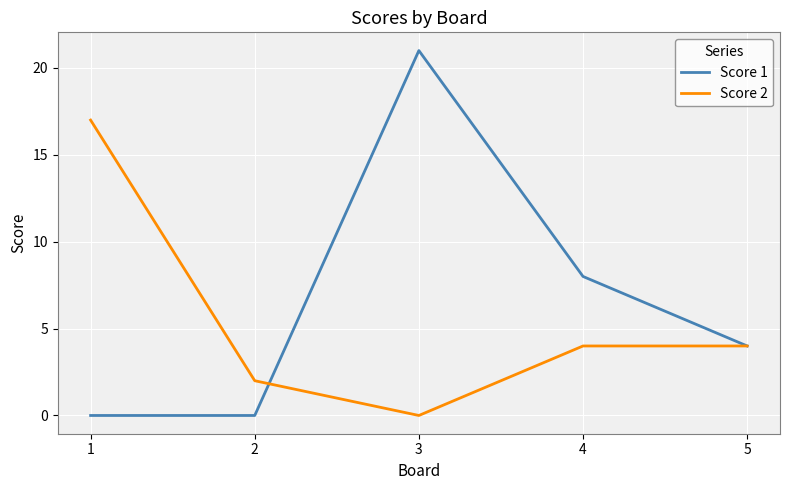

Reading right to left, list all the values displayed in this chart.

Score 1: 4	8	21	0	0
Score 2: 4	4	0	2	17